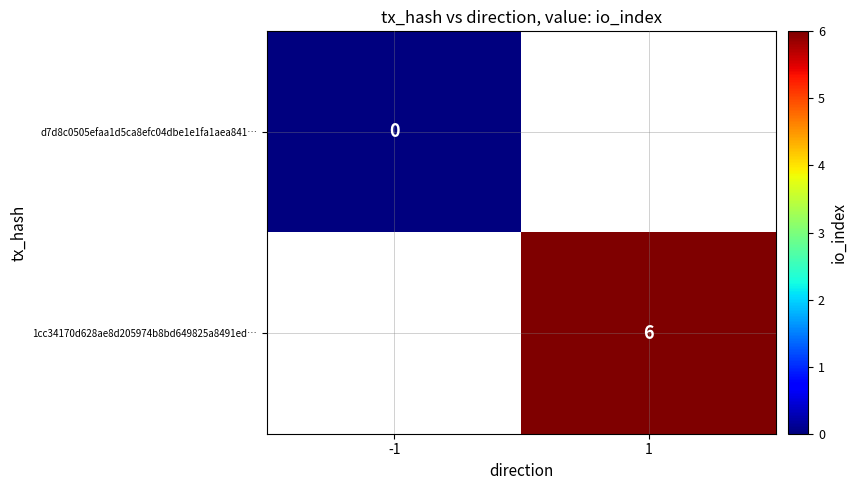

What is the maximum value shown in the chart?

6.0